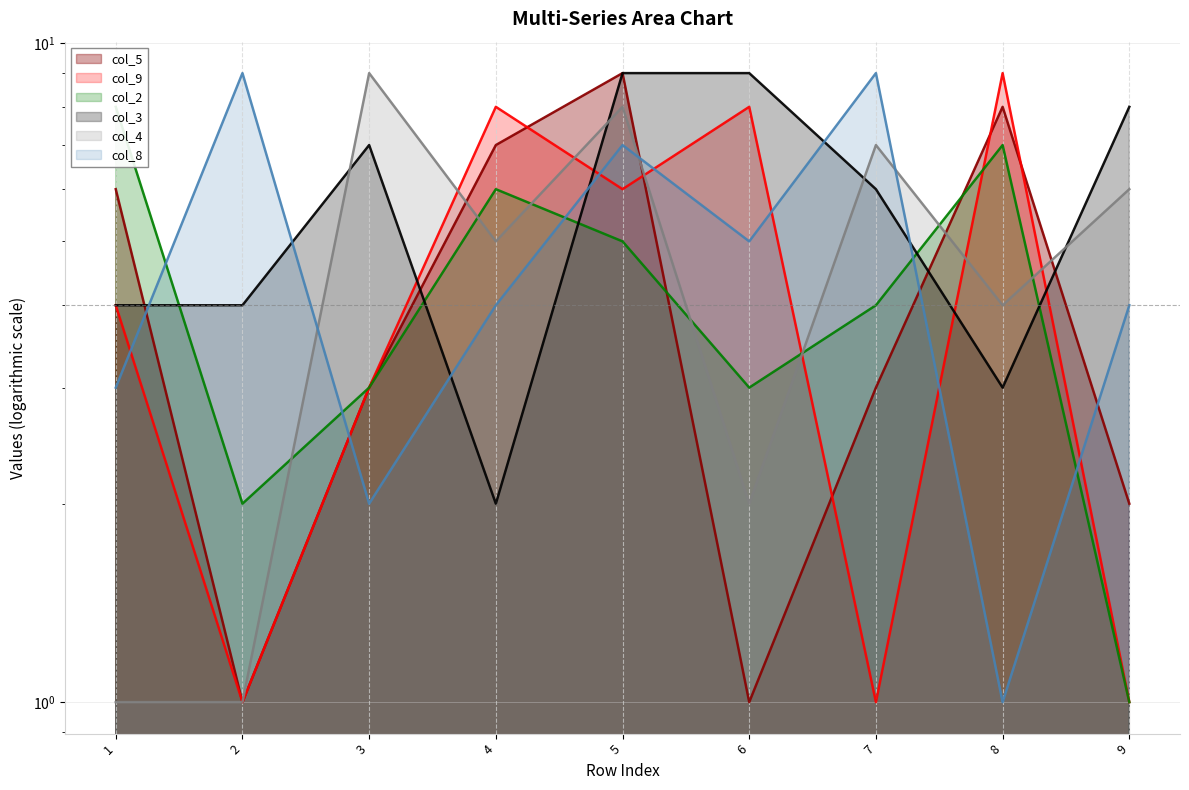

How many col_2 values are between 3 and 6?

5